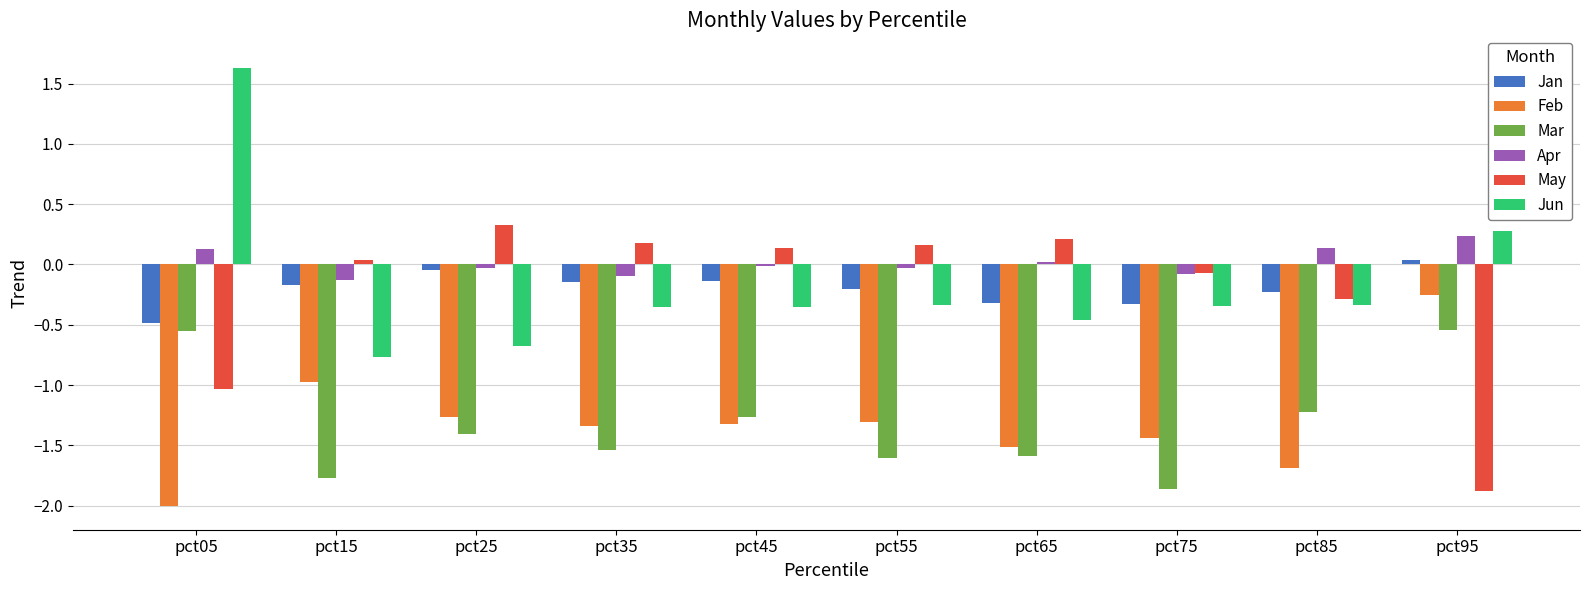

What is the value of the Mar bar at the 8th from the left?

-1.9